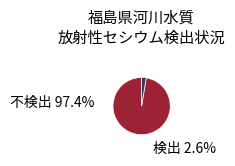

Between 不検出 and 検出, which is larger?

不検出